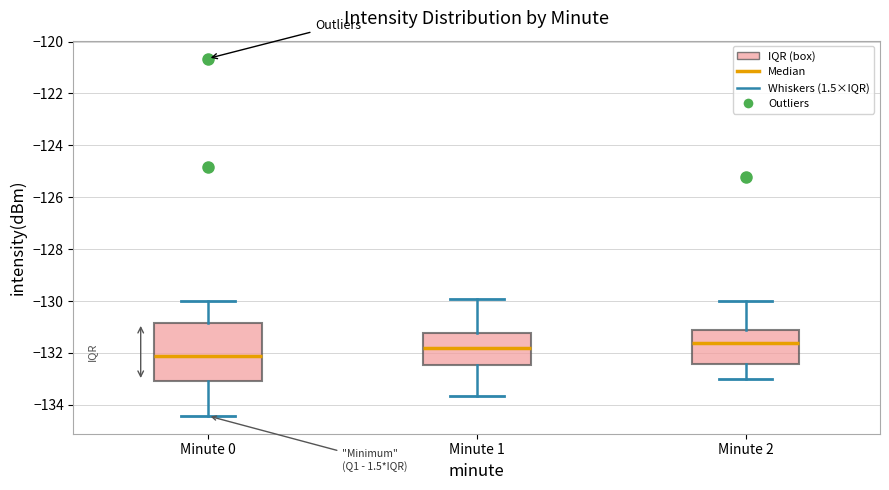

Reading left to right, transcribe this box plot: for each box, give where its median line is, the range the box spans, and where its two whiskers end, as read against the y-axis. The values are not printed on the chart, so give them approximately, as read against the axis.

Minute 0: median -132.2, box -133.0 to -130.8, whiskers -134.4 to -130.0
Minute 1: median -131.8, box -132.4 to -131.2, whiskers -133.6 to -130.0
Minute 2: median -131.6, box -132.4 to -131.2, whiskers -133.0 to -130.0